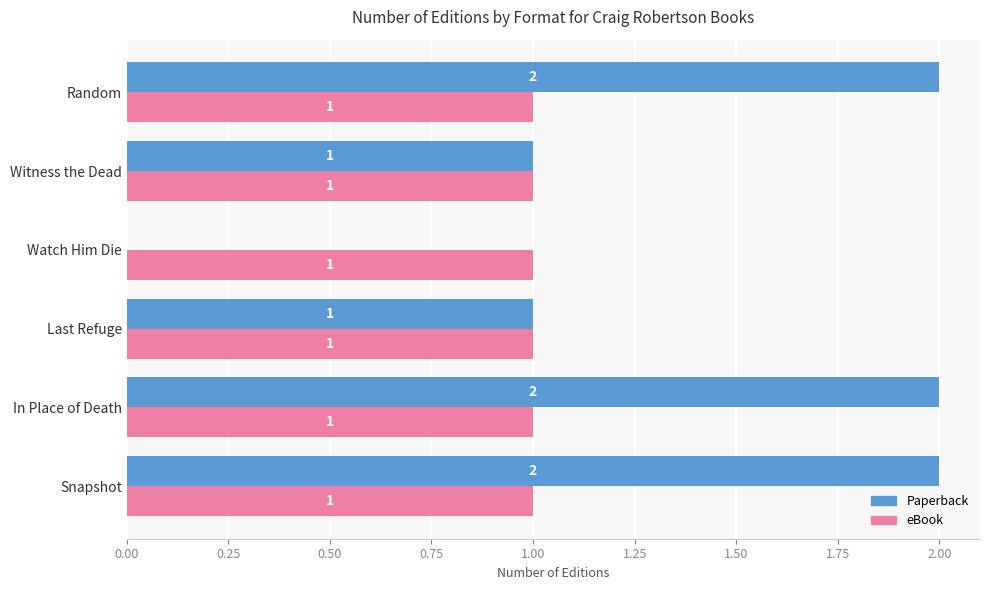

Which series changed the most between Watch Him Die and Witness the Dead?

Paperback